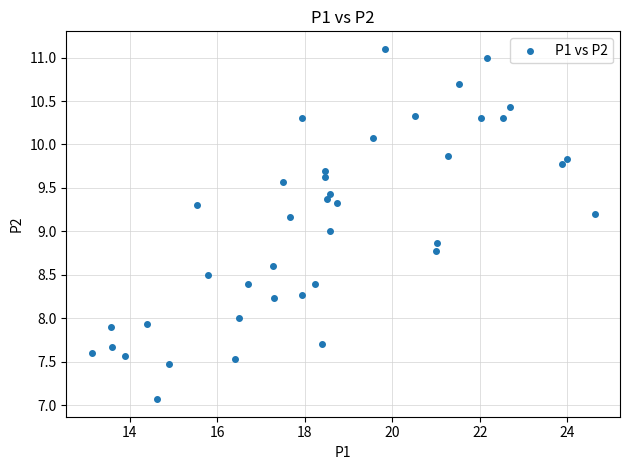

What is the range of X values (max minus min)?

11.5